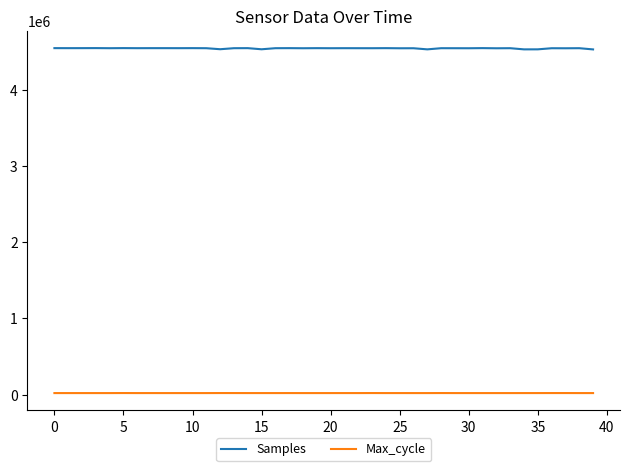

True or false: Max_cycle and Samples intersect in this chart.

False